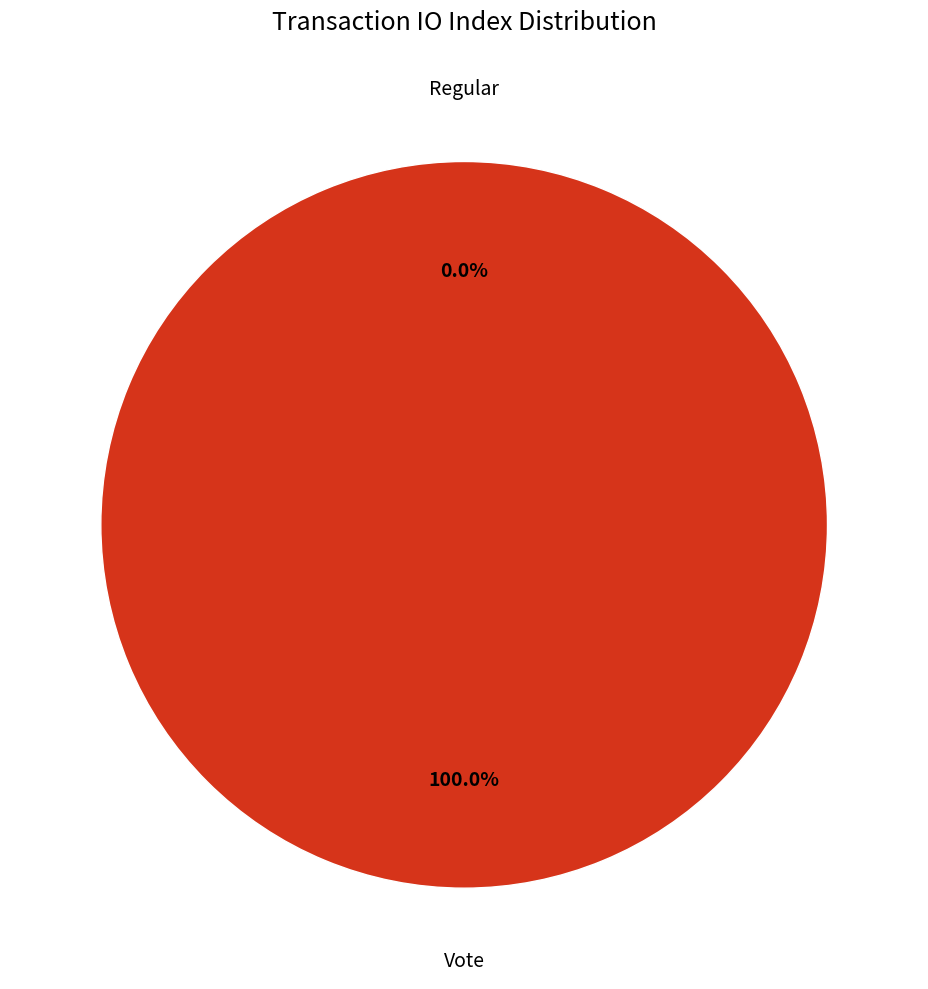

Rank the categories by value from lowest to highest.

Regular, Vote